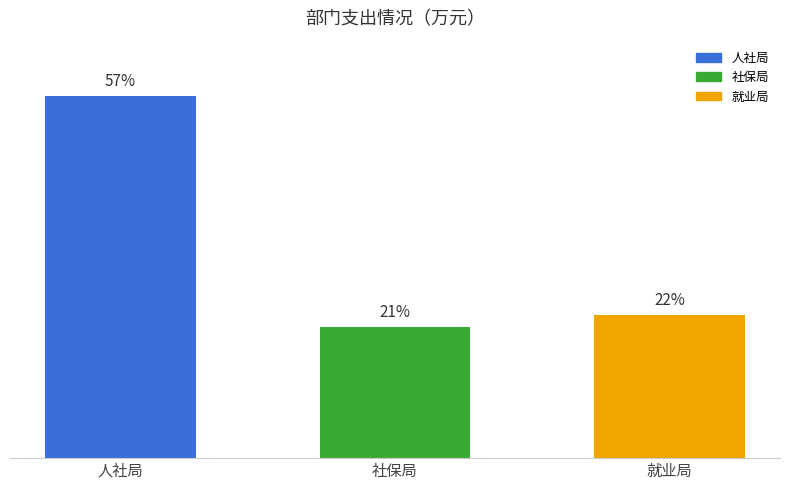

How many data points does each series have?

3